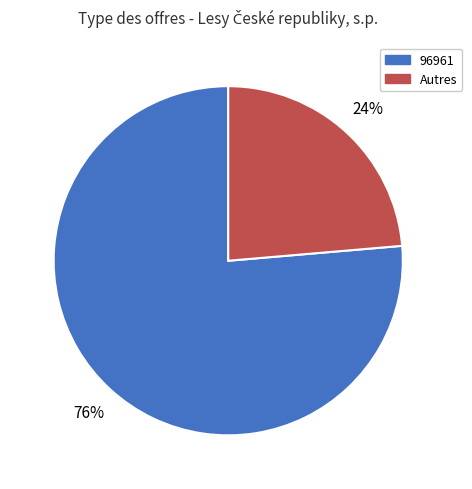

Is there any slice that represents more than half of the pie?

Yes